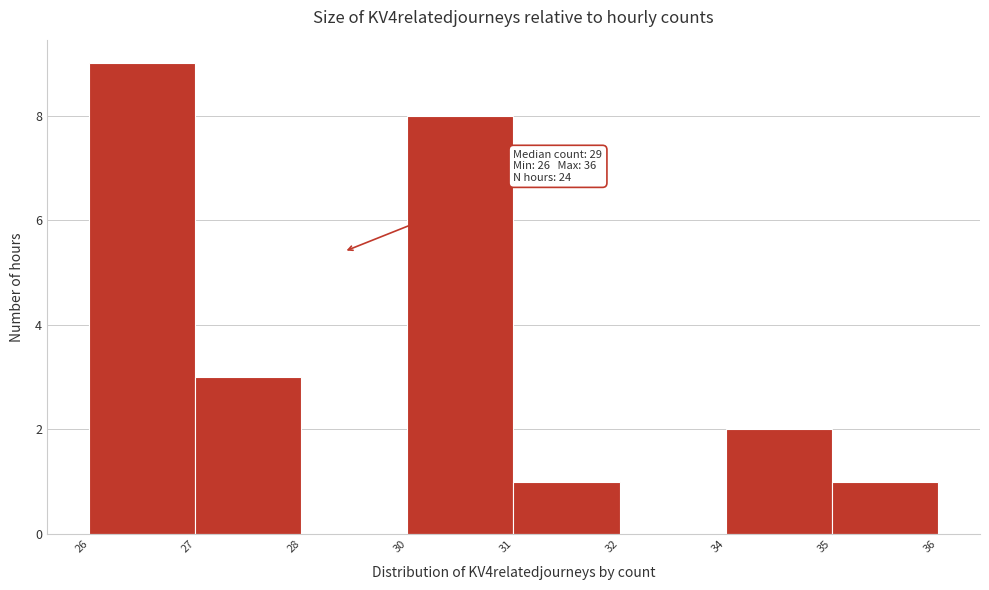

Reading right to left, what are all the values shown in this chart?

35=1	34=2	32=0	31=1	30=8	28=0	27=3	26=9